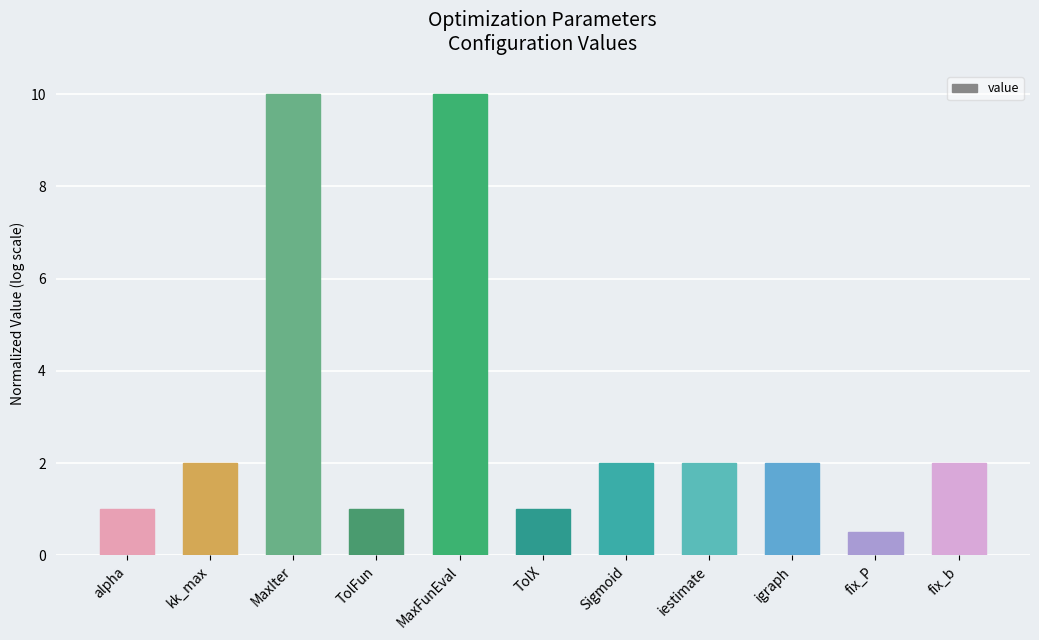

What is the difference between the values at igraph and MaxIter?

8.0